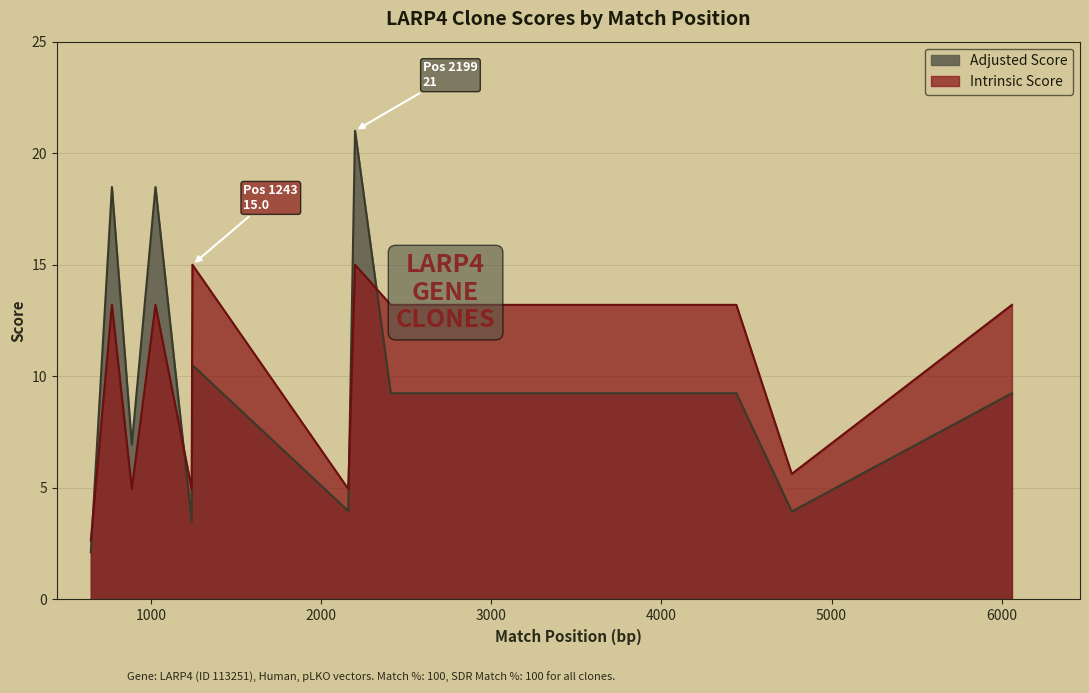

What is the average value of the Adjusted Score series?

9.9